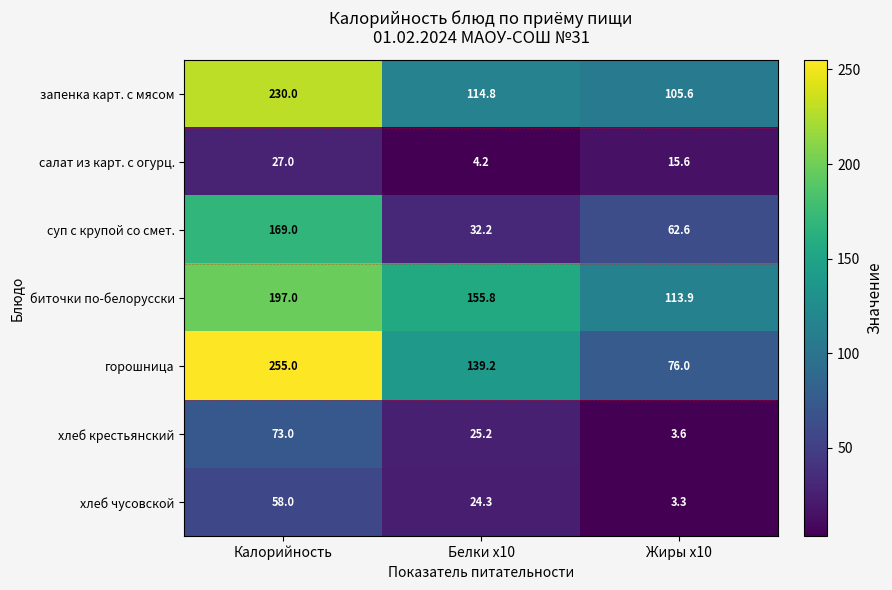

What value does the хлеб чусовской series have at Калорийность?

58.0